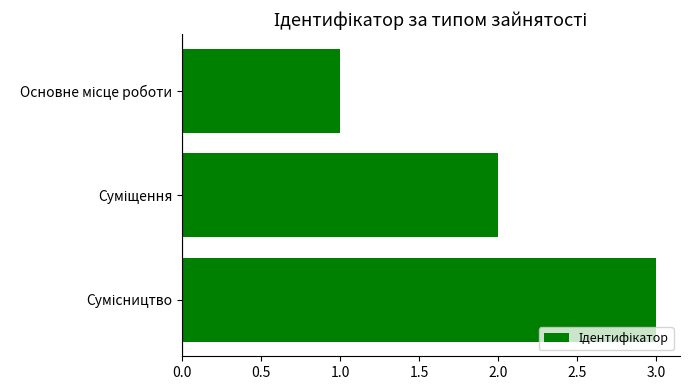

What is the sum of all values?

6